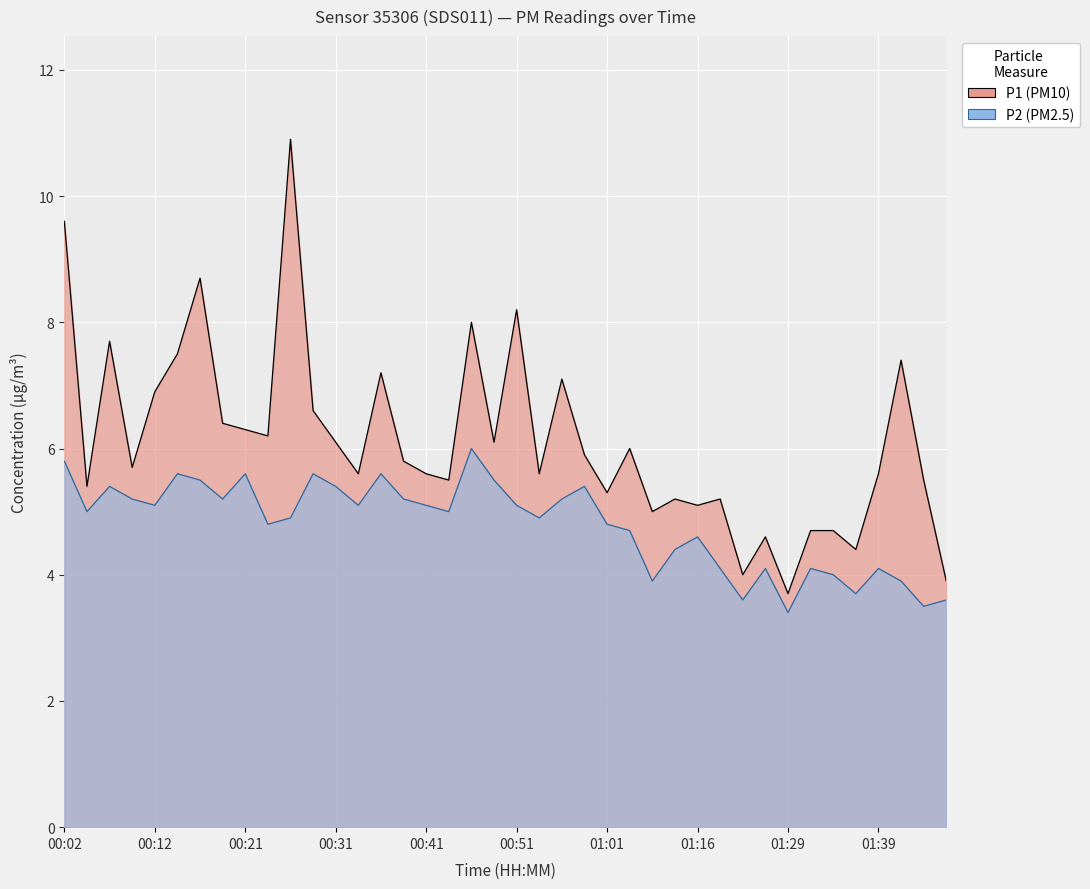

True or false: P2 has a value of 3.9 at 01:41.

True